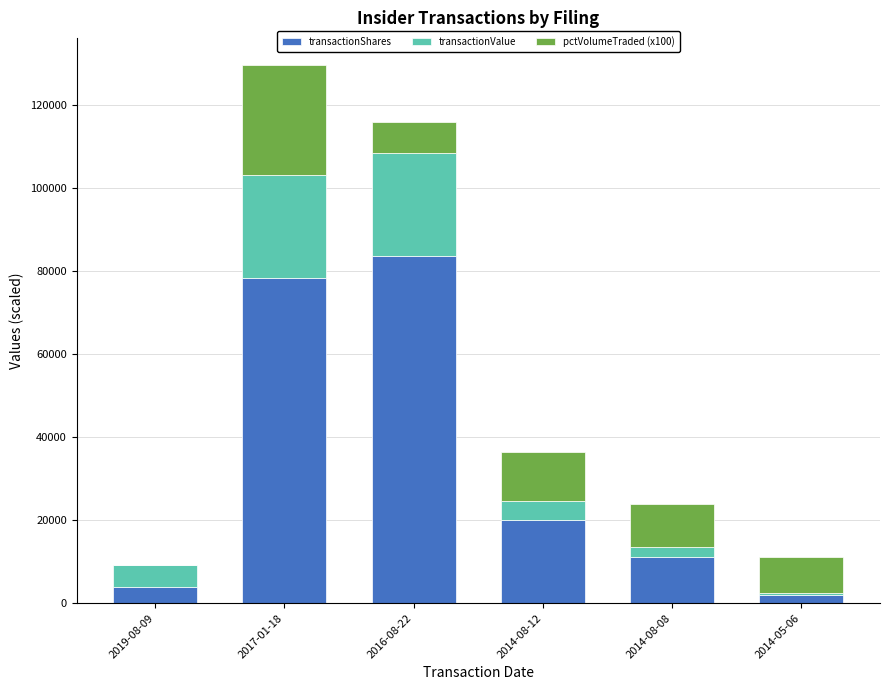

At which category is the sum across all series the highest?

2017-01-18